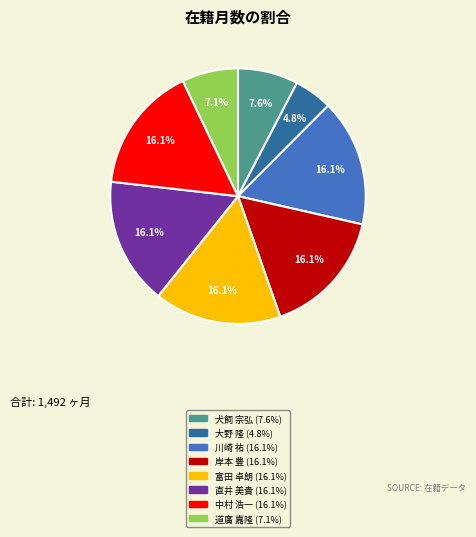

To the nearest percent, what is the combined percentage of 犬飼 宗弘 and 富田 卓朗?

24%